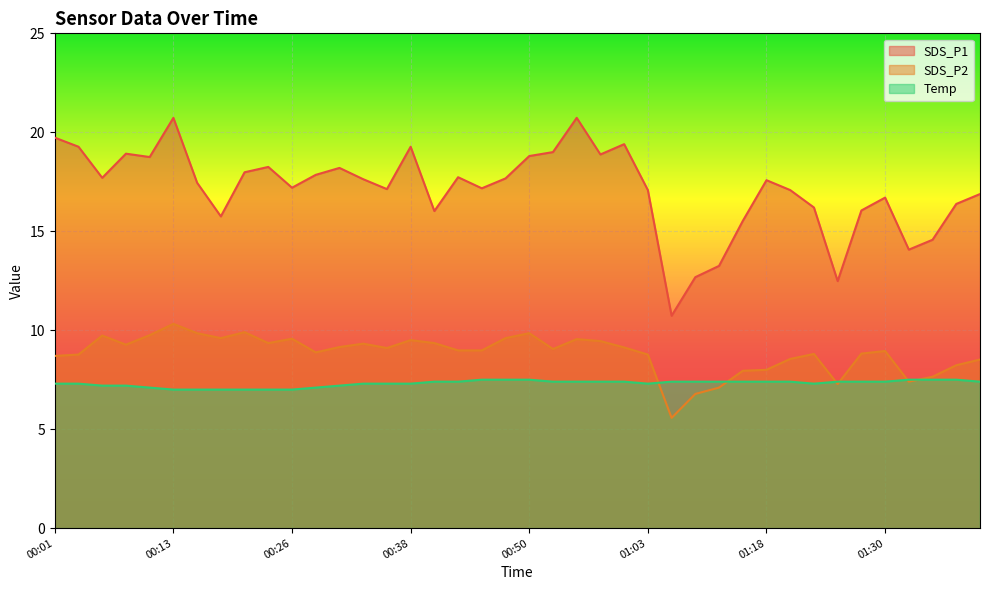

What is the smallest value displayed?

5.6